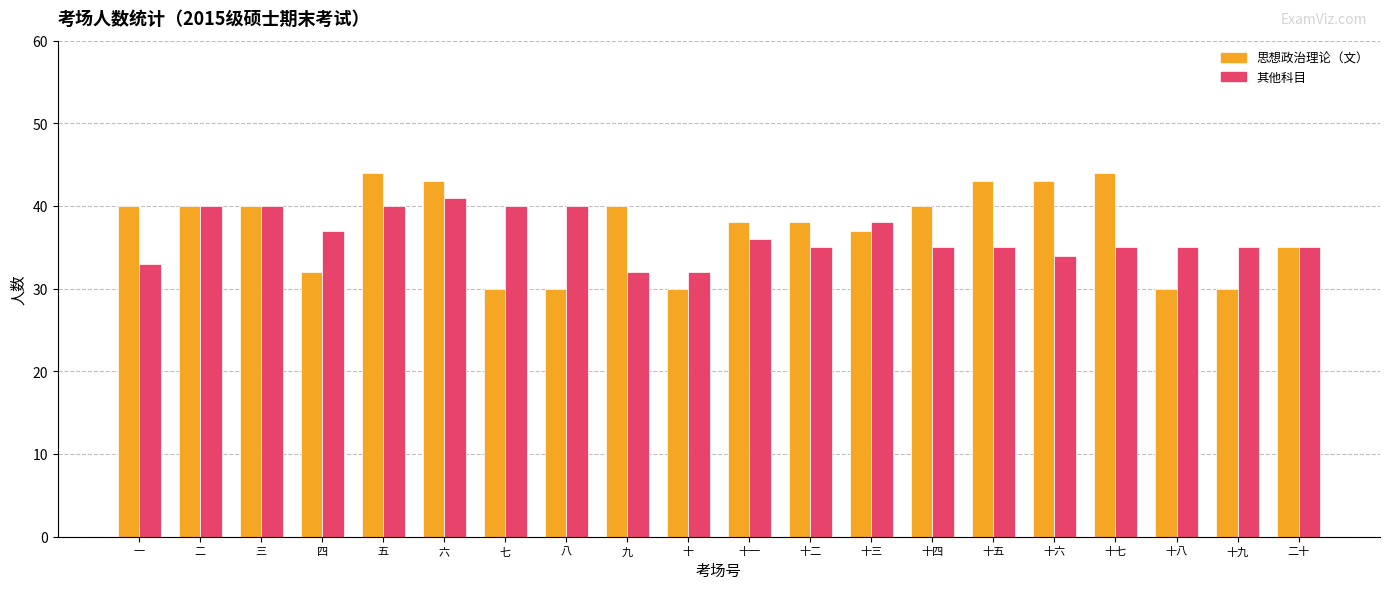

Which series has the widest spread of values?

思想政治理论（文）